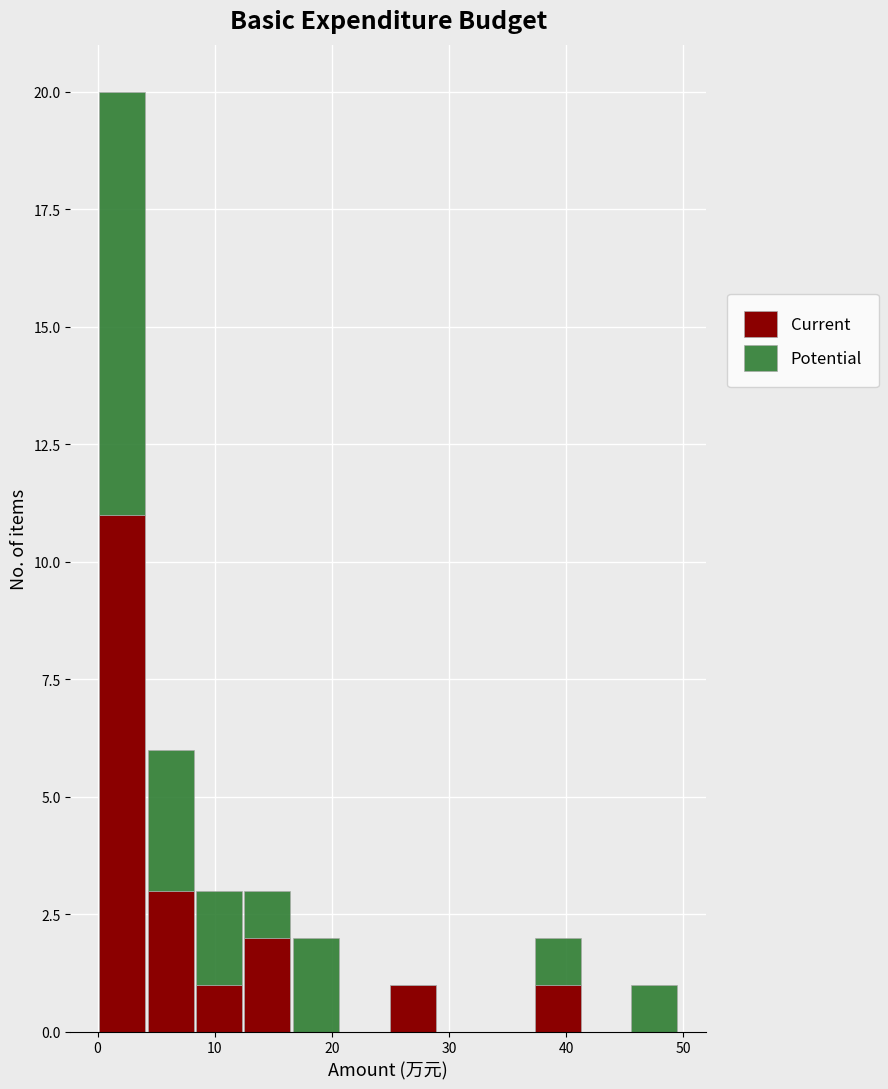

Reading left to right, list every stacked bar in this chart as the range it spans on the x-axis followed by its total height. Neither the bar edges nor the heights are printed on the chart, so give them approximately, as read against the axes.

0 to 4: 20
4 to 8: 6
8 to 12: 3
12 to 17: 3
17 to 21: 2
21 to 25: 0
25 to 29: 1
29 to 33: 0
33 to 37: 0
37 to 41: 2
41 to 45: 0
45 to 50: 1